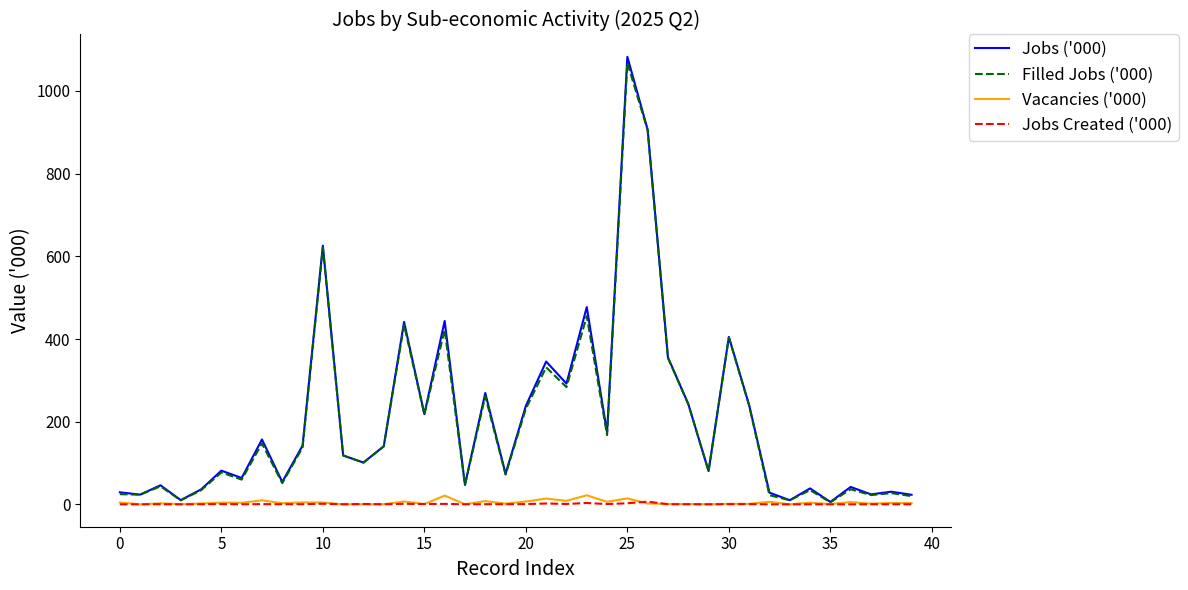

Which series has the widest spread of values?

Jobs ('000)